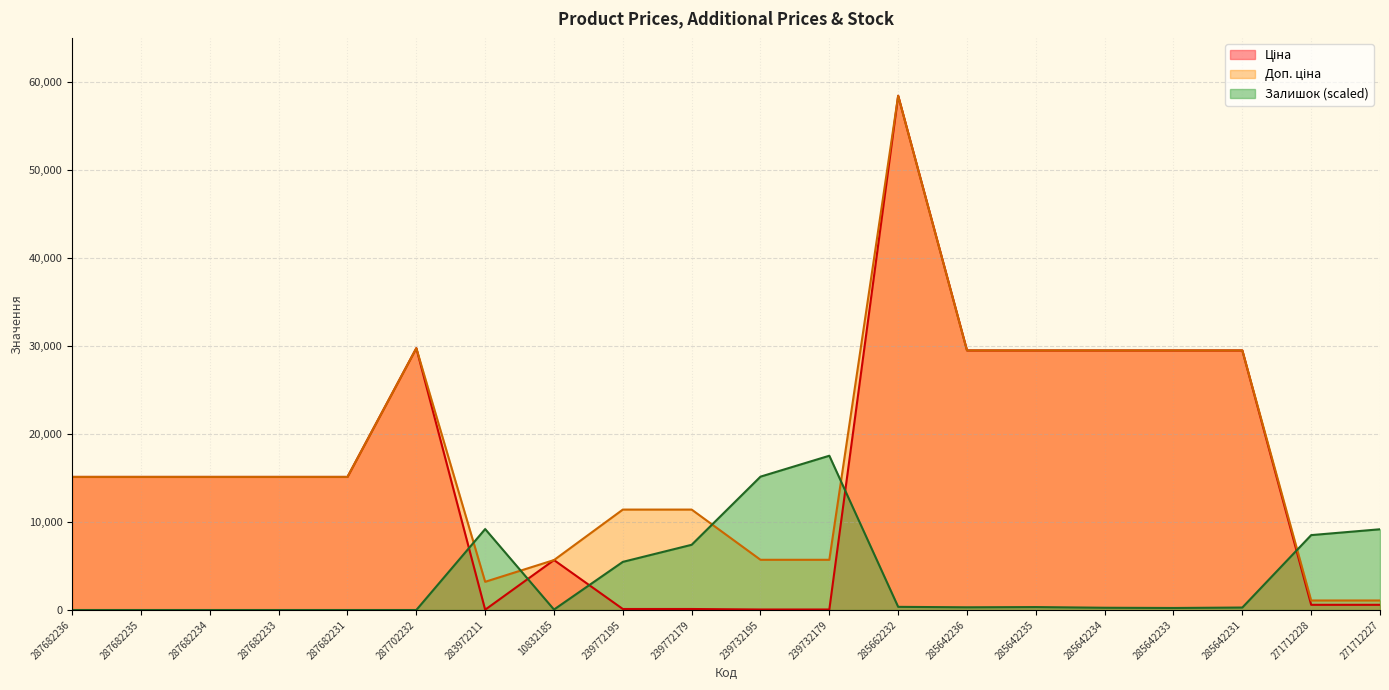

What is the value of the Ціна point at the 17th from the left?

29491.5